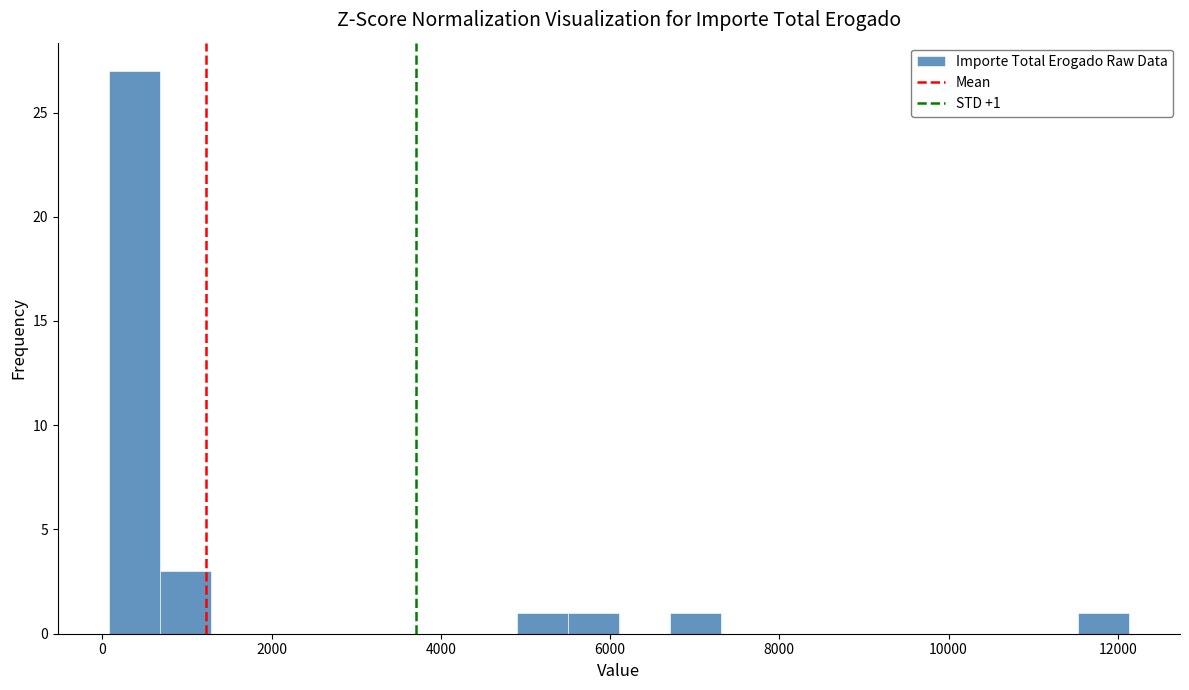

Read against the x-axis, roughly where is the centre of the tallest bar?

400